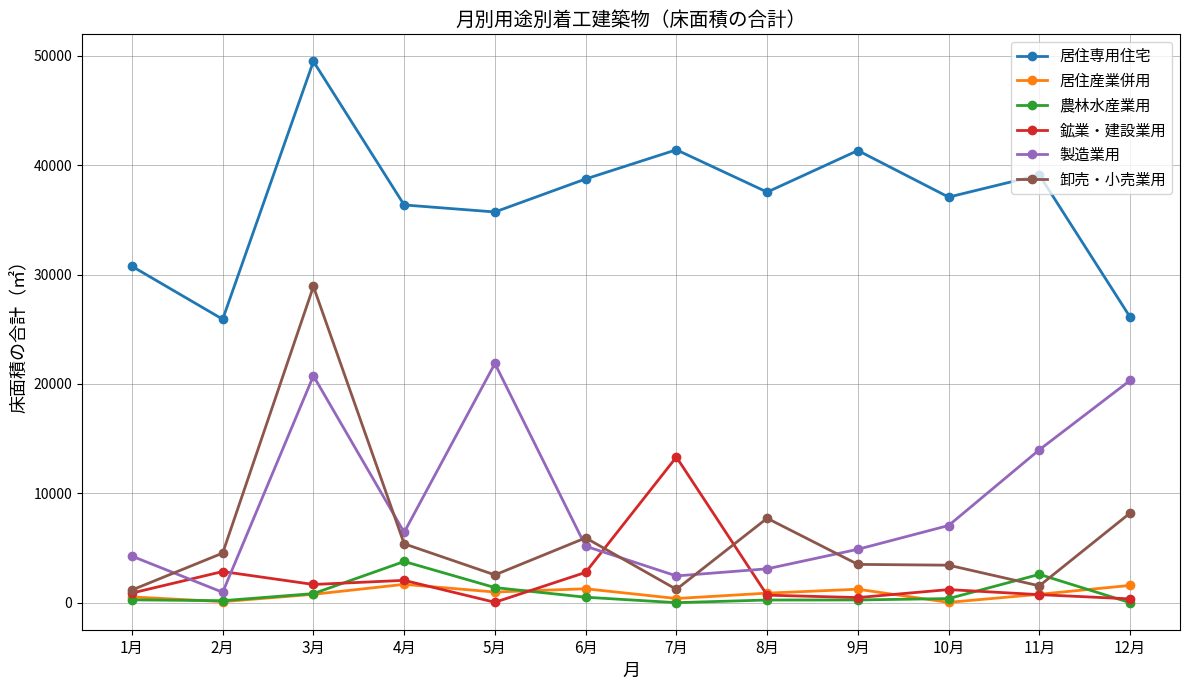

Read the 製造業用 value at 10月.

7055